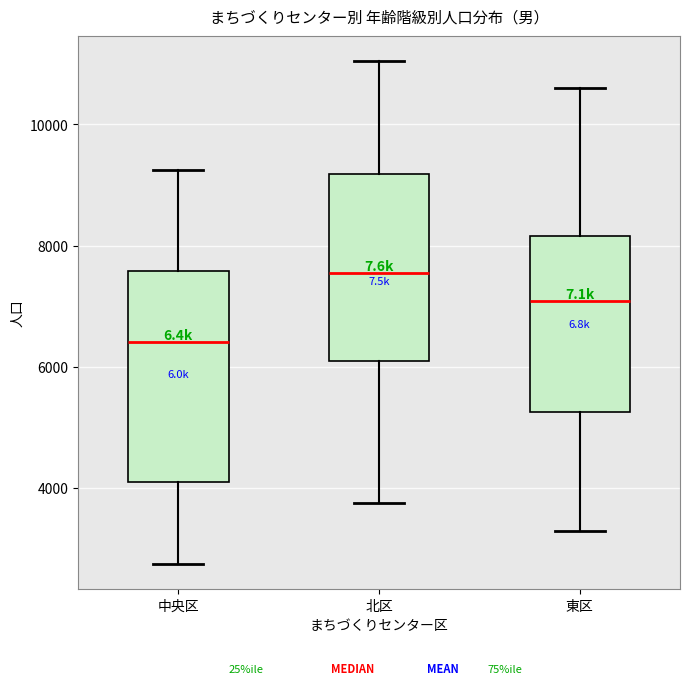

Comparing the boxes themselves (not the whiskers), which one is the tallest?

中央区